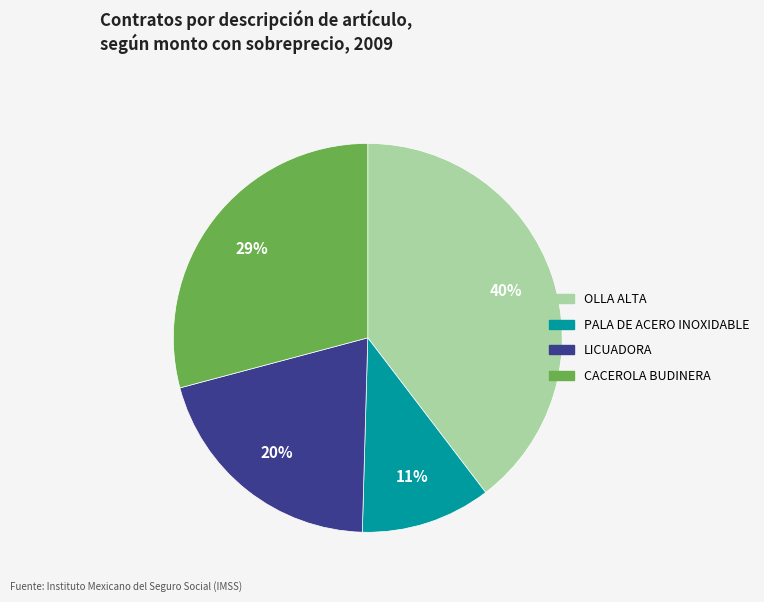

What percentage is the CACEROLA BUDINERA slice, to the nearest percent?

29%